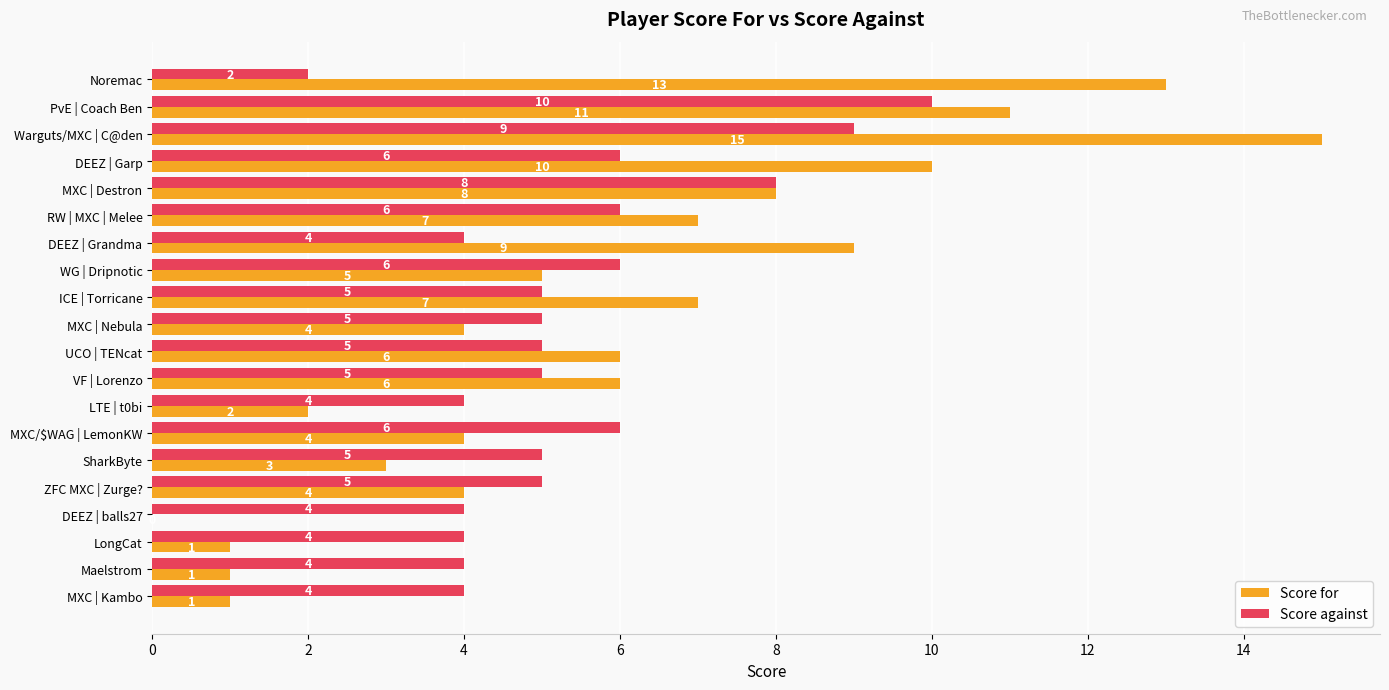

Between UCO | TENcat and SharkByte, which series saw the biggest shift?

Score for